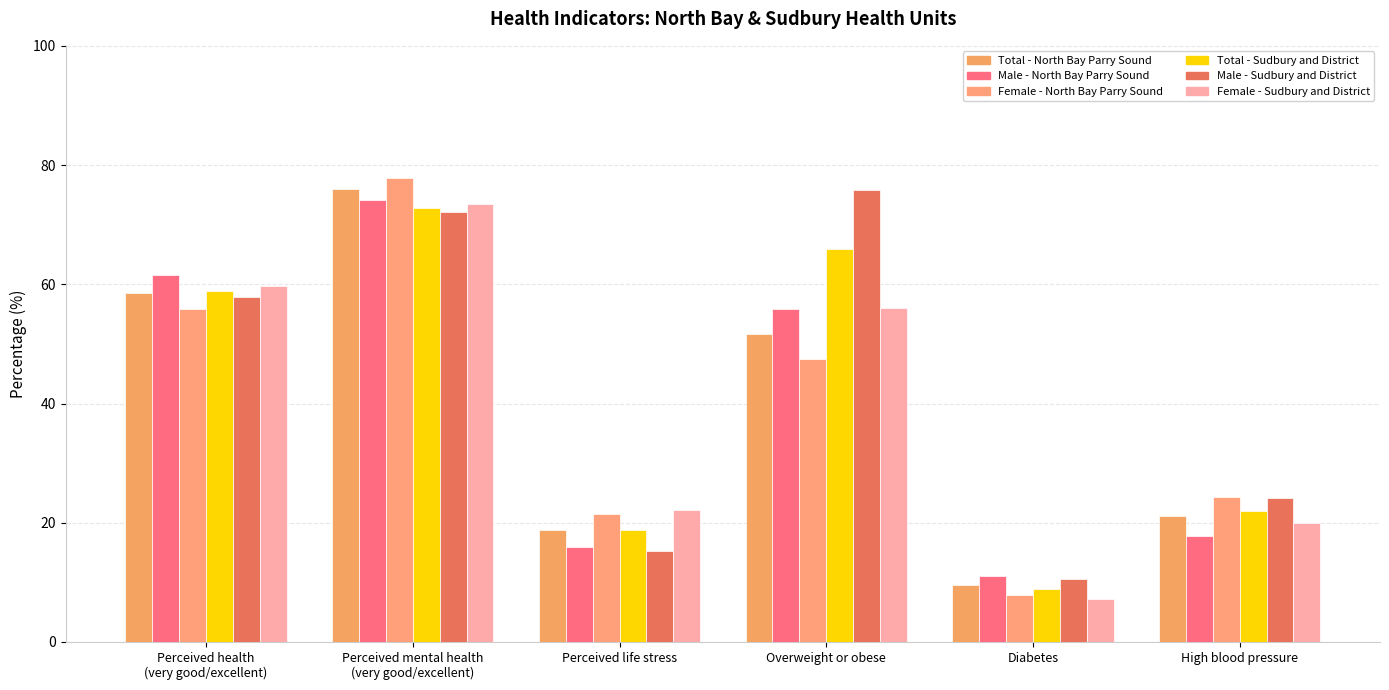

At which category is the sum across all series the highest?

Perceived mental health
(very good/excellent)